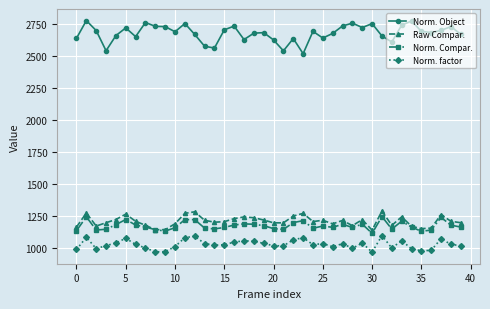

What is the value of the Norm. factor point at the 24th from the left?

1083.9